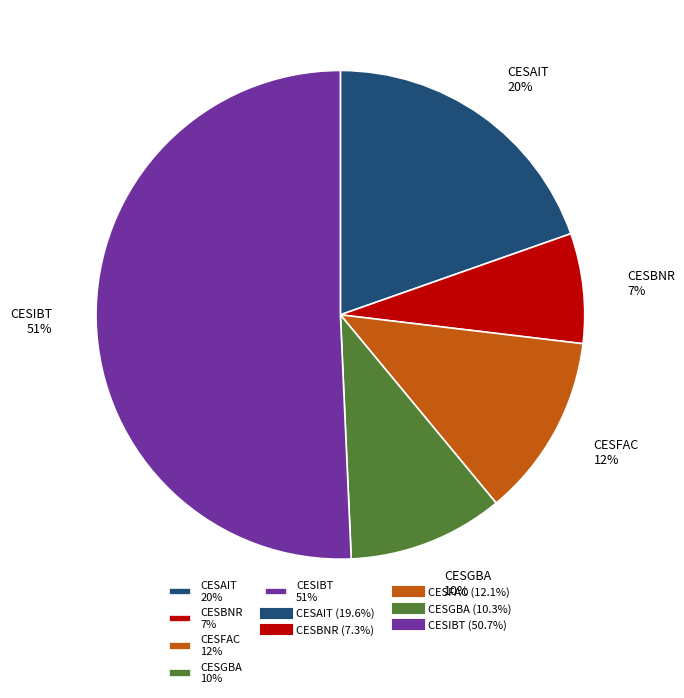

Rank the categories by value from lowest to highest.

CESBNR, CESGBA, CESFAC, CESAIT, CESIBT